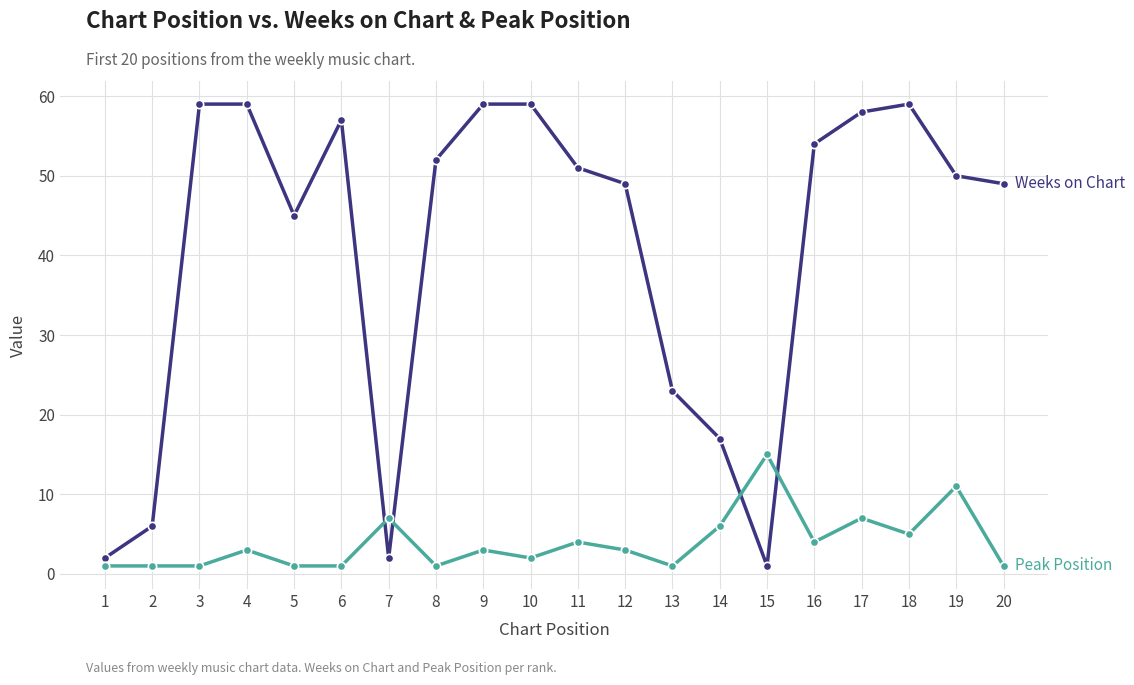

What is the difference between the highest and lowest values at 3?

58